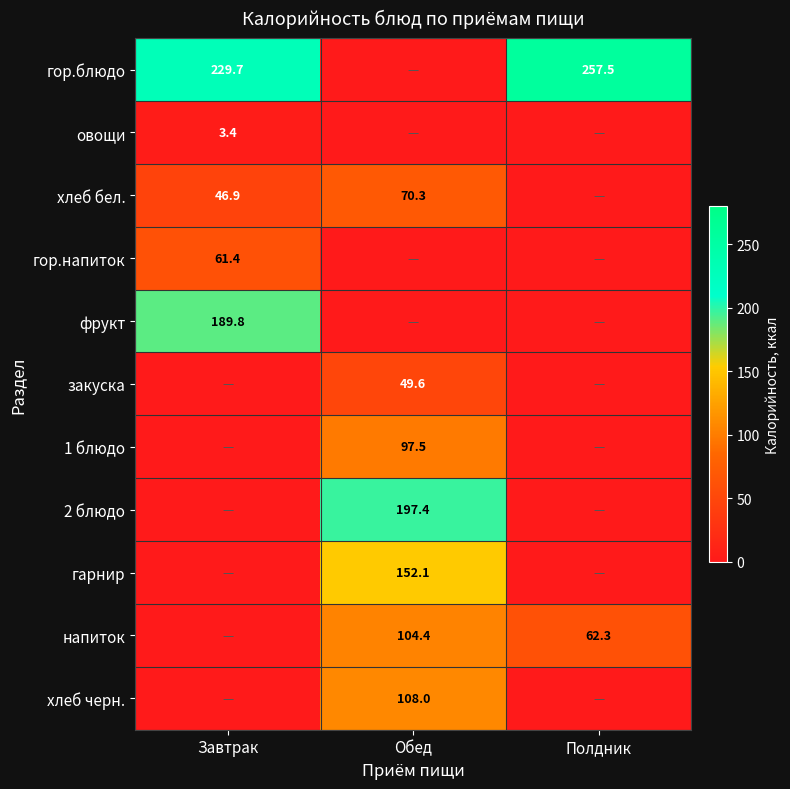

Is it true that гарнир equals 84.7 at Обед?

False